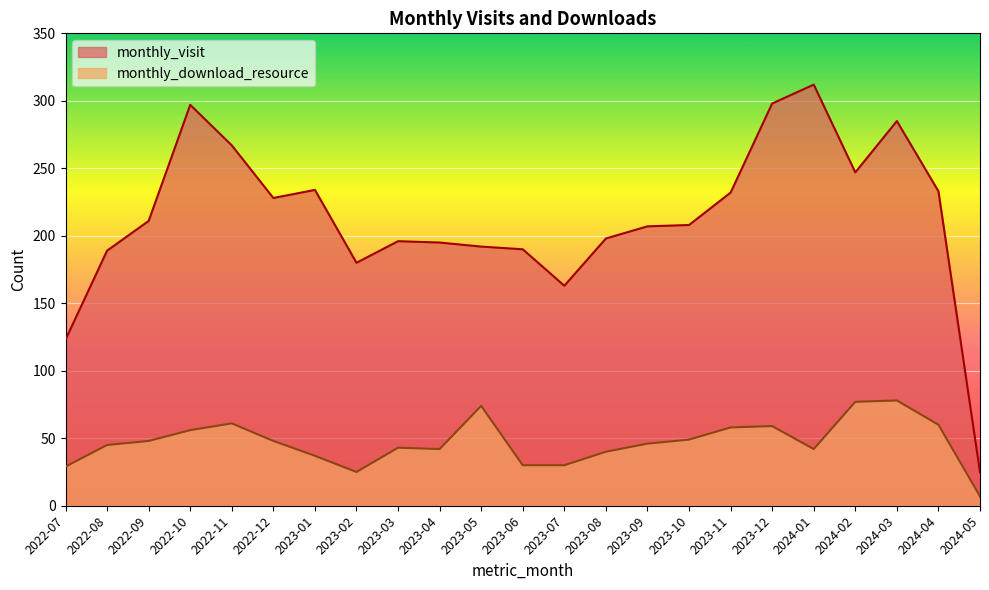

What is the sum of the monthly_visit values at 2023-04 and 2023-01?

429